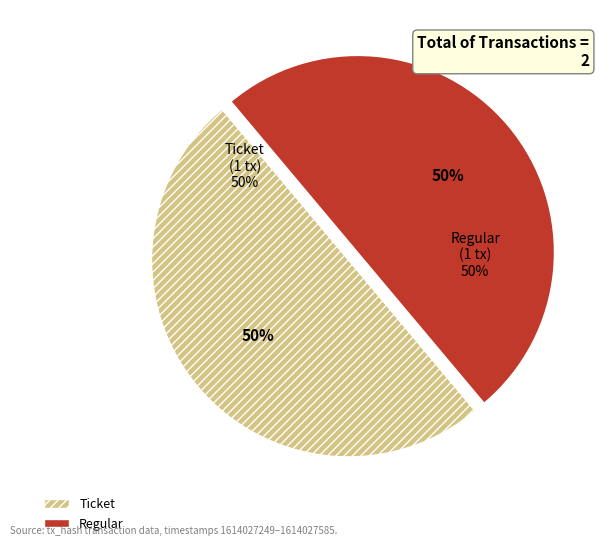

How many slices are in this pie chart?

2